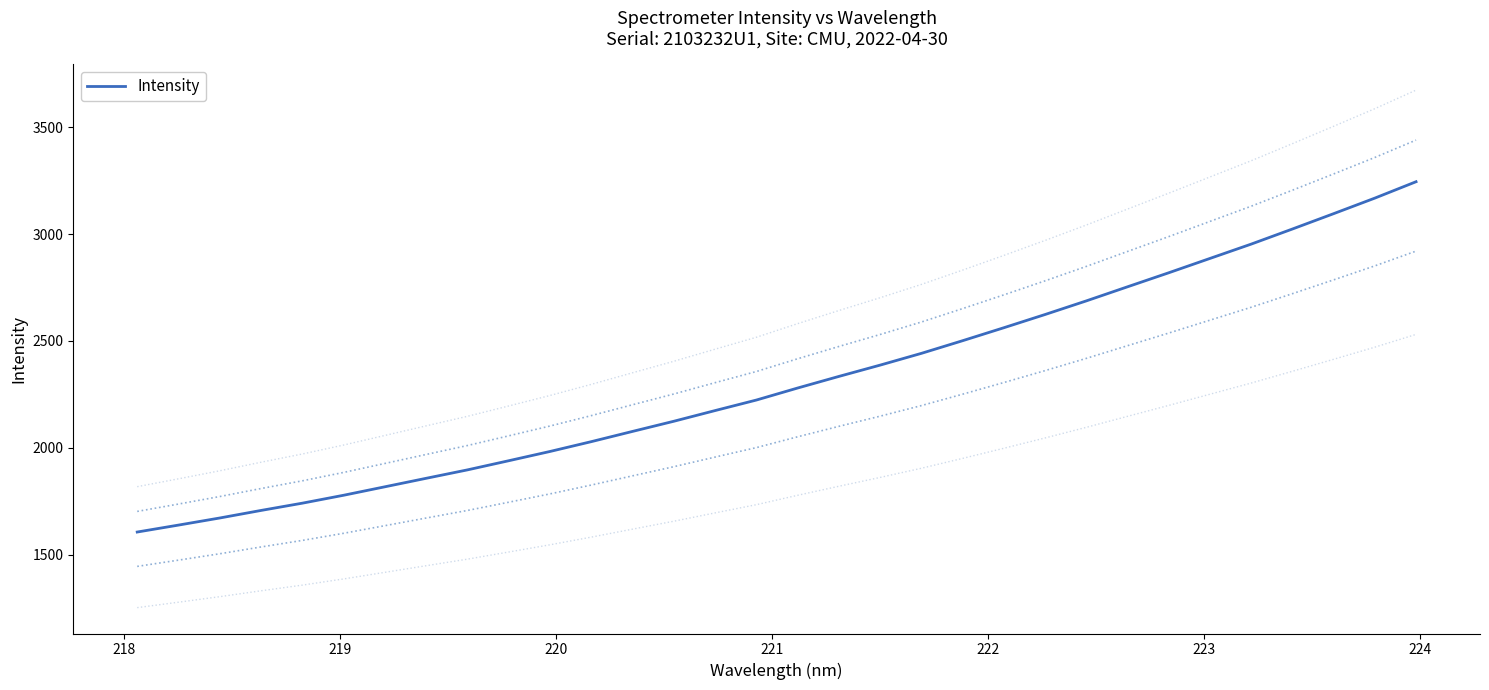

How many data points are less than 2280?

16